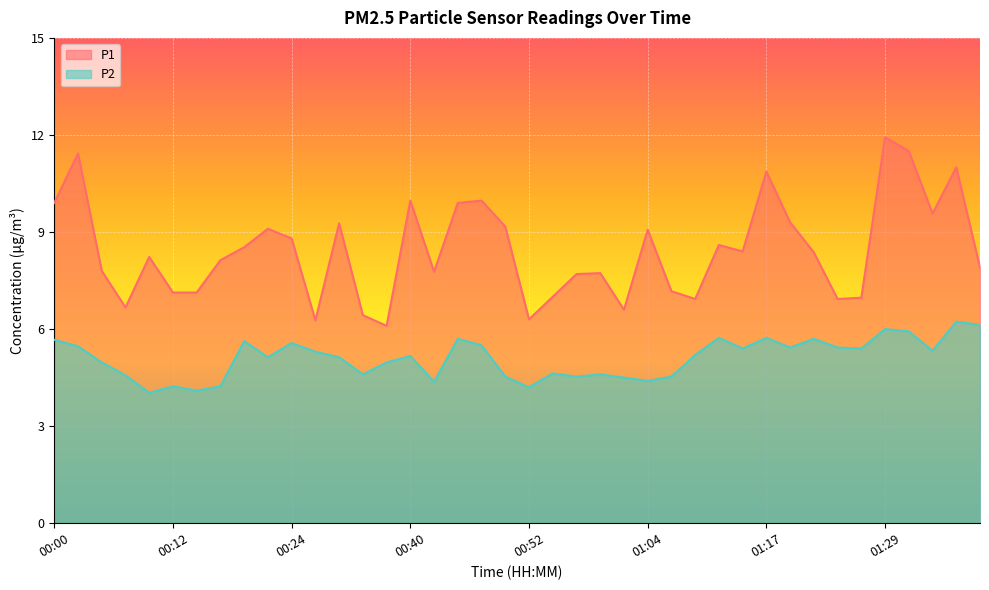

At which label does P1 reach its peak?

01:29